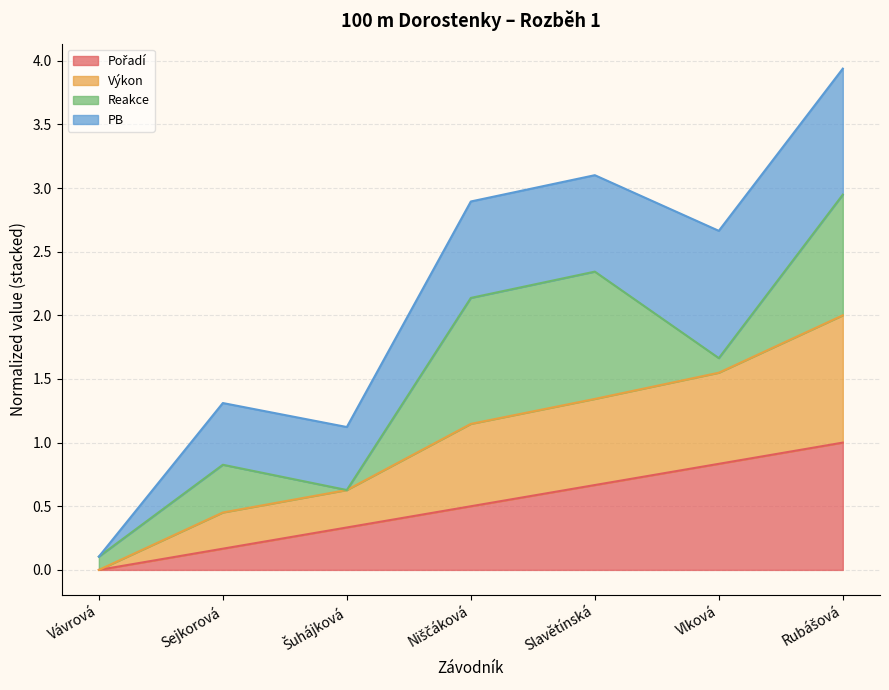

True or false: Výkon and Pořadí intersect in this chart.

False